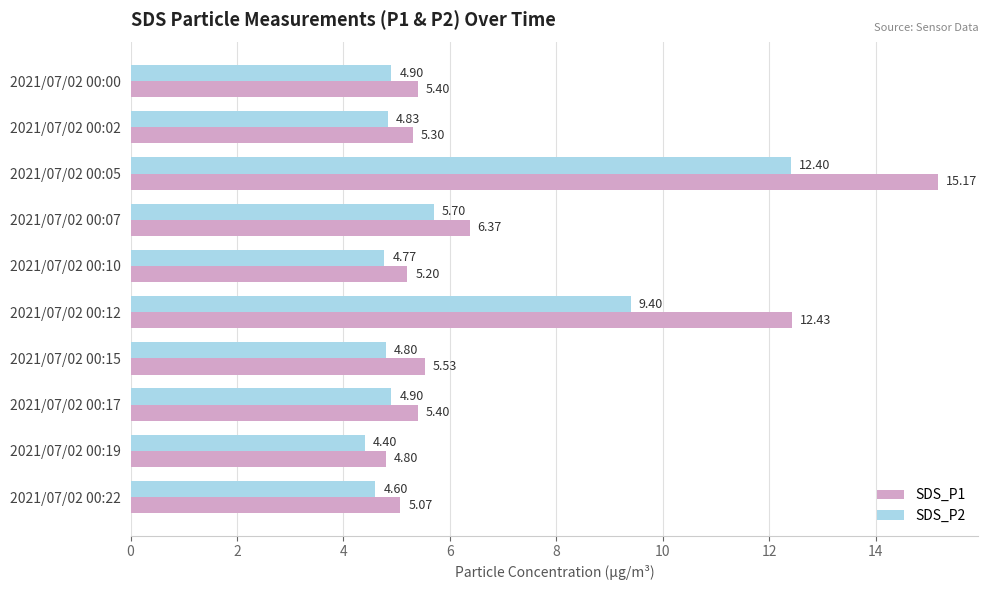

At which category is the sum across all series the highest?

2021/07/02 00:05